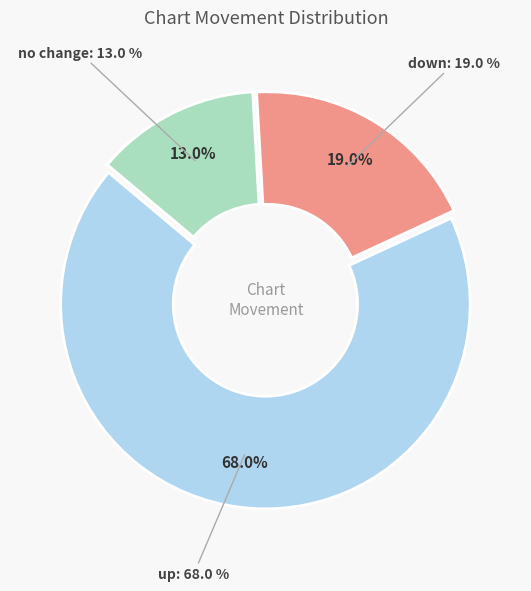

Count the number of slices in the pie.

3